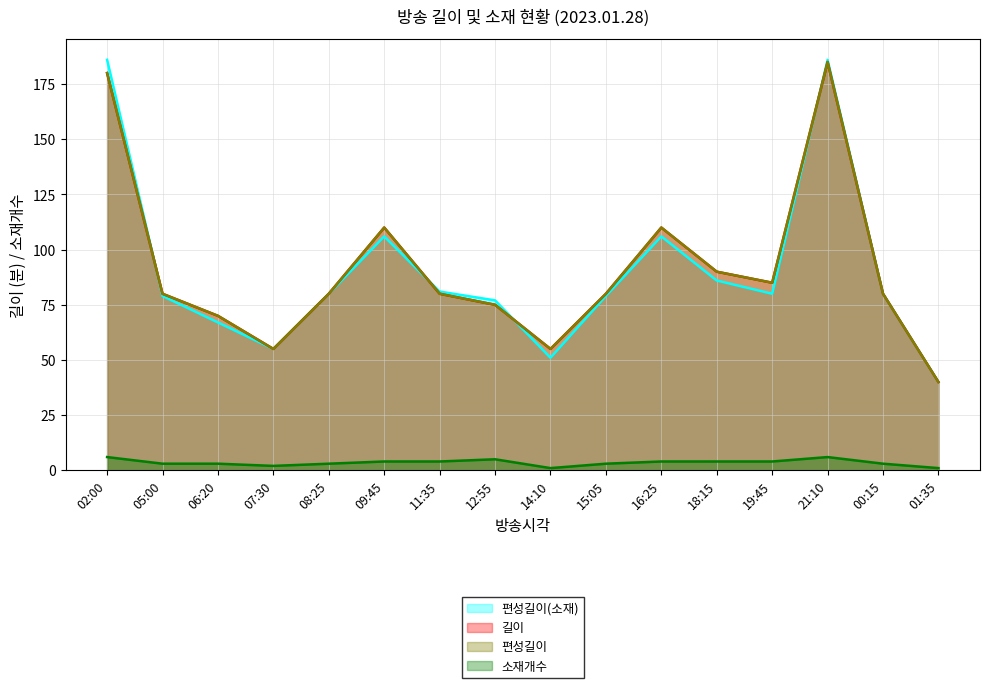

Is the value of 편성길이 at 00:15 greater than the value of 소재개수 at 01:35?

Yes